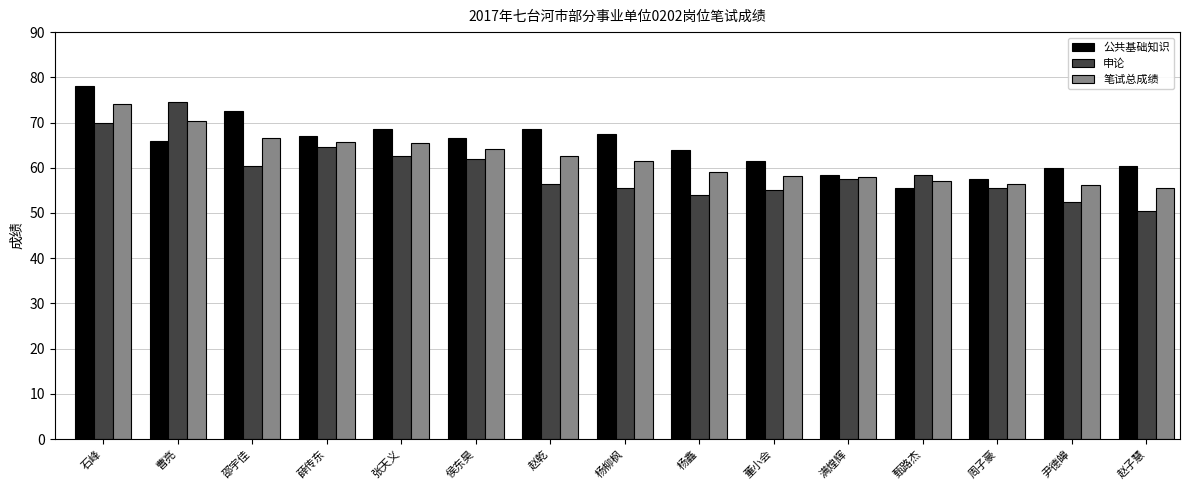

How many bars are there in each group?

3